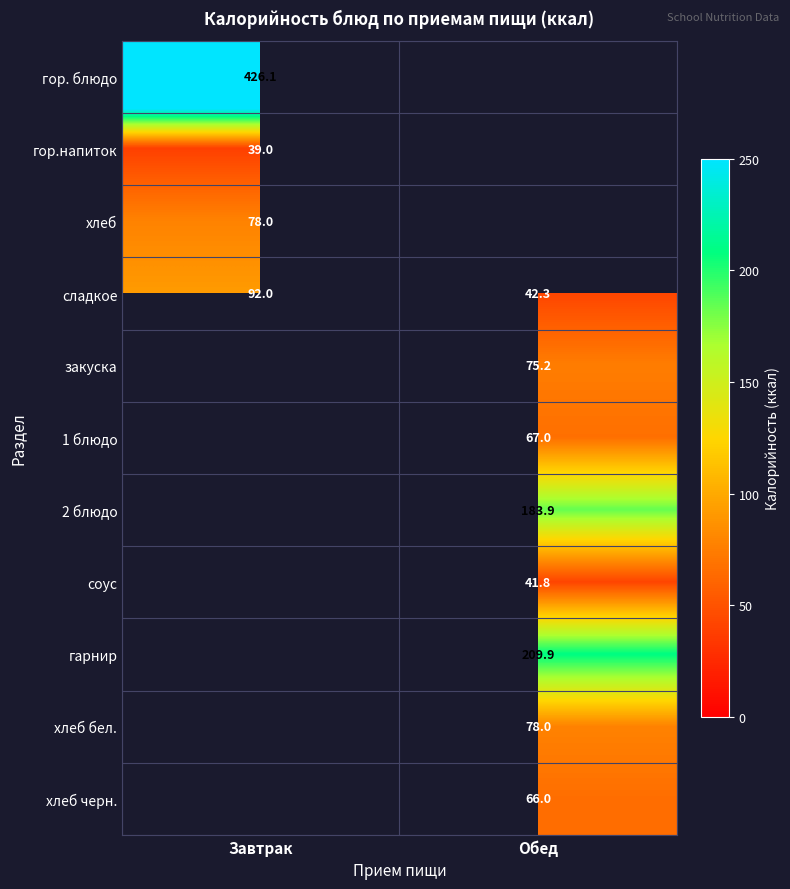

How many data points in сладкое are less than 92?

1